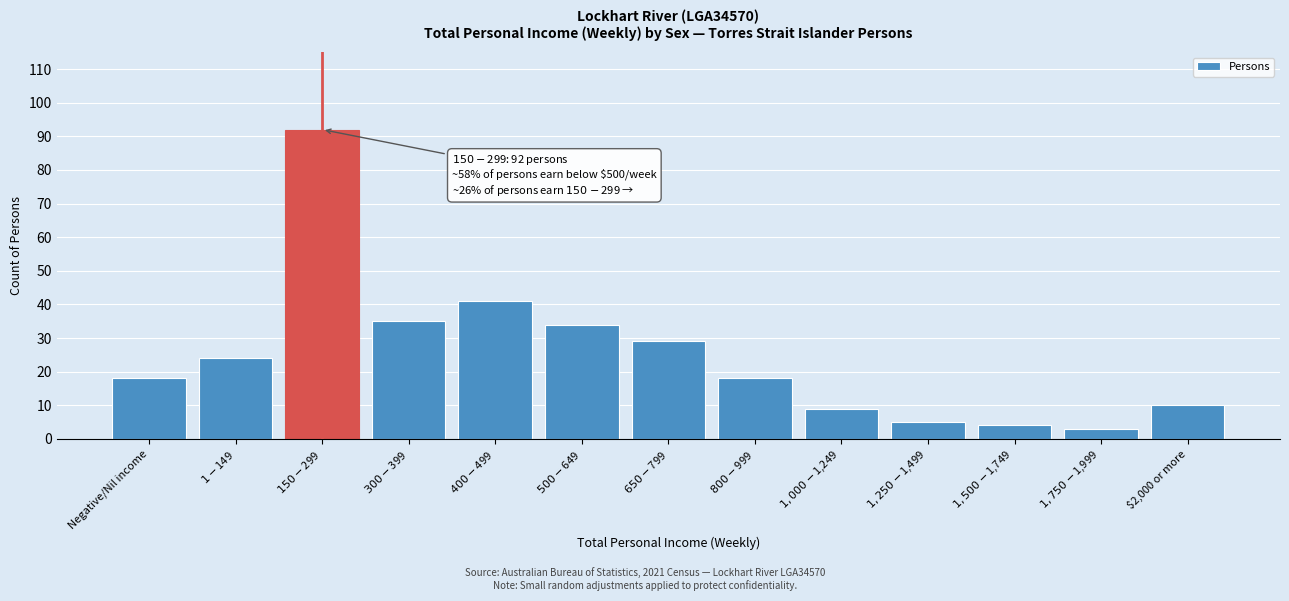

Reading left to right, transcribe all the data shown in this chart.

18	24	92	35	41	34	29	18	9	5	4	3	10